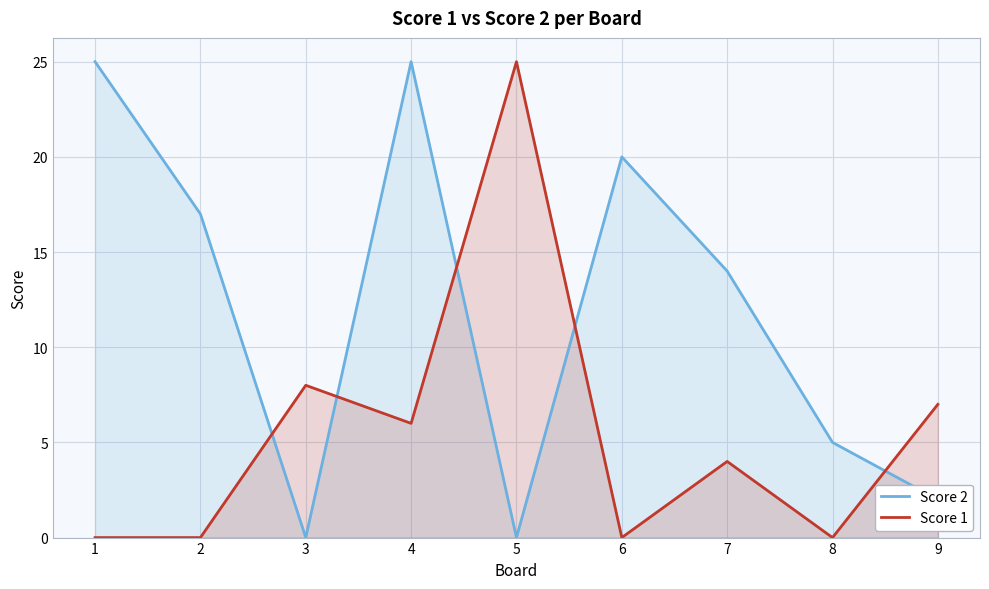

Is it true that Score 1 equals 8 at 1?

False